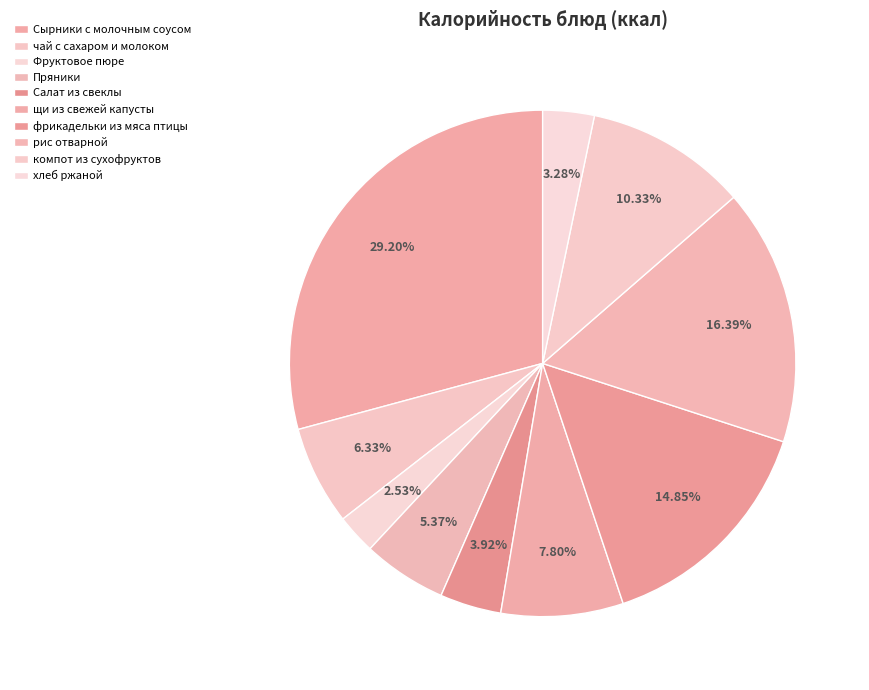

The хлеб ржаной slice represents 1% of the pie. True or false?

False